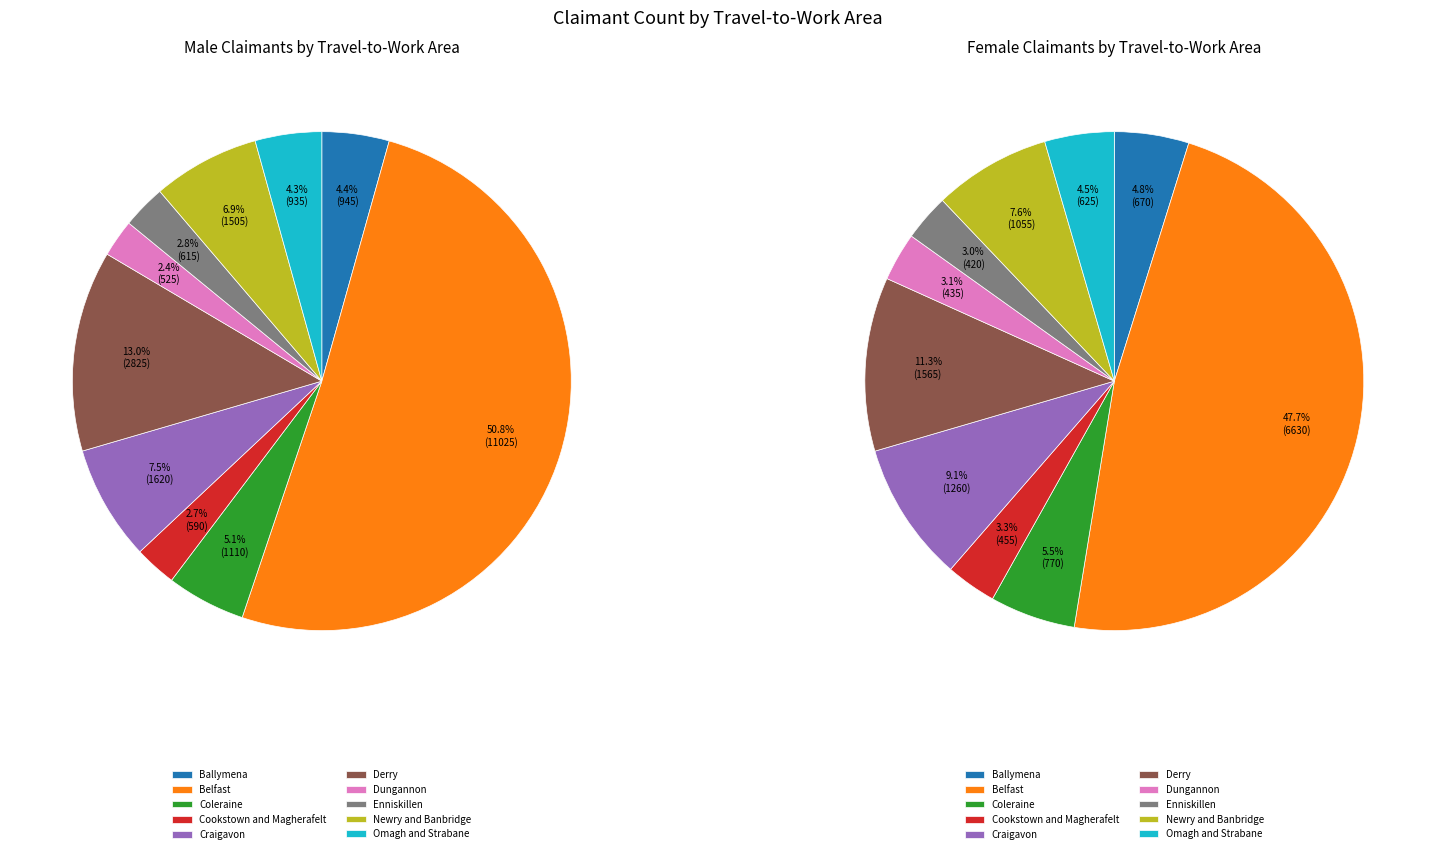

Between Cookstown and Magherafelt and Derry, which series saw the biggest shift?

Number of male claimants